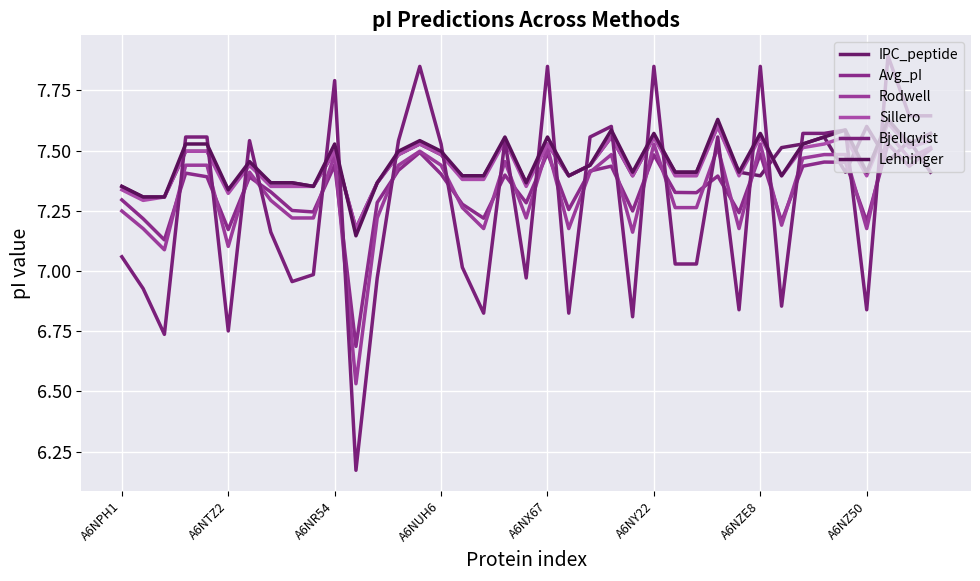

Does the chart display data point markers on the line(s)?

No